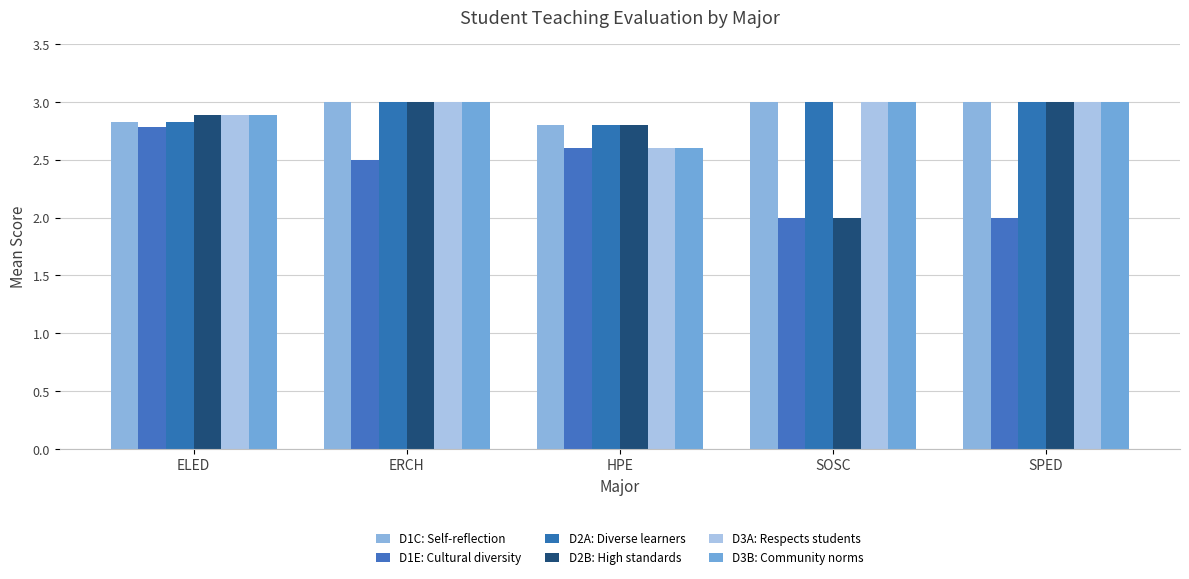

Count the number of data series in this chart.

6